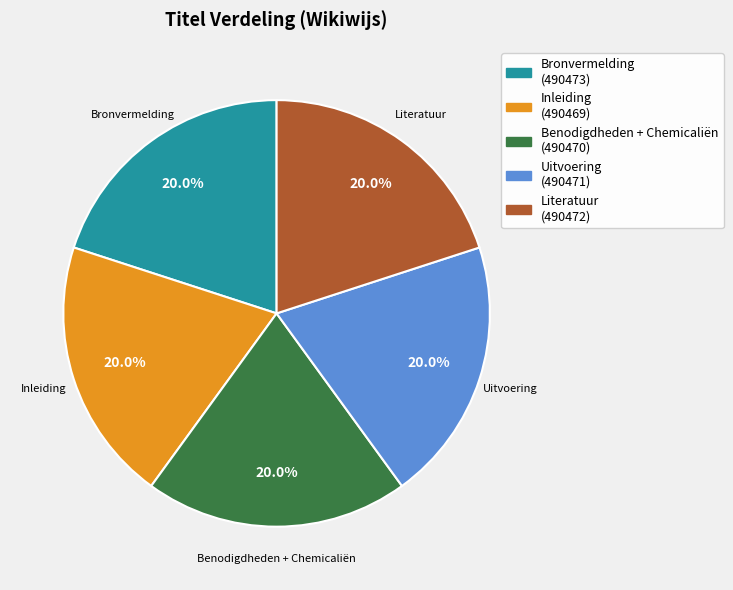

Combined, do Bronvermelding and Literatuur account for over 50%?

No